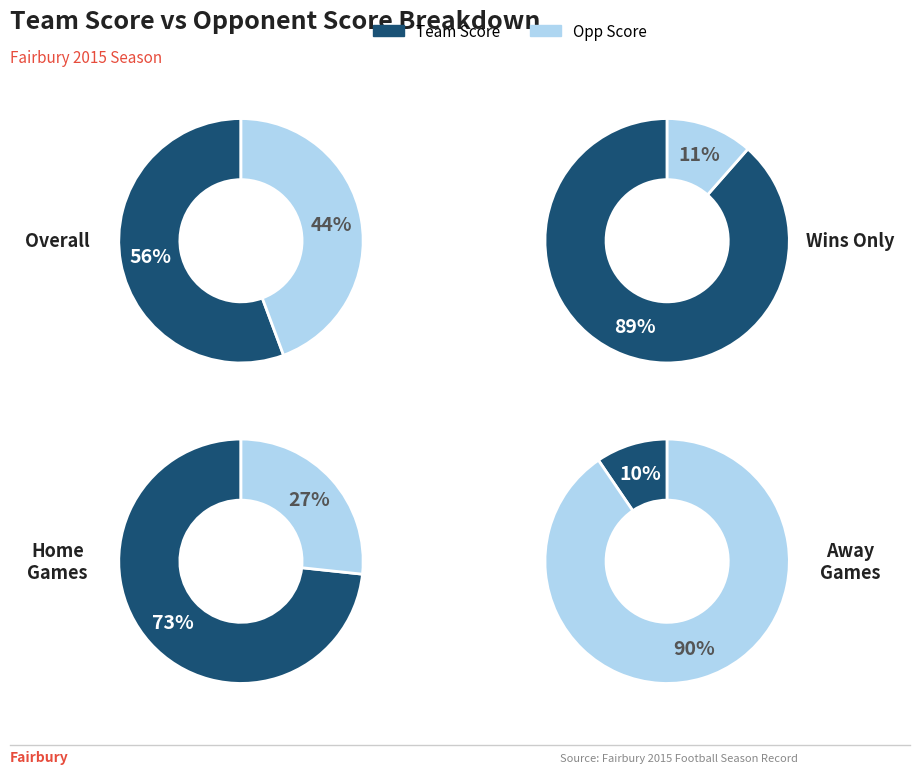

The Superior slice represents 28% of the pie. True or false?

False